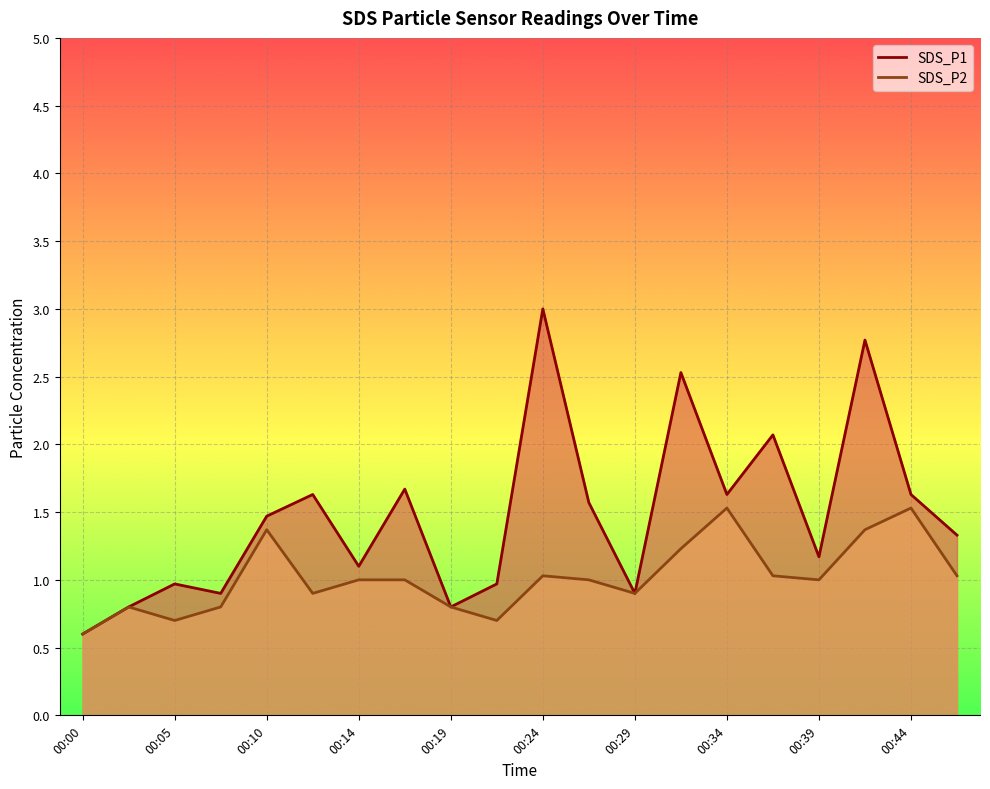

At which category does SDS_P1 reach its first local valley?

00:07